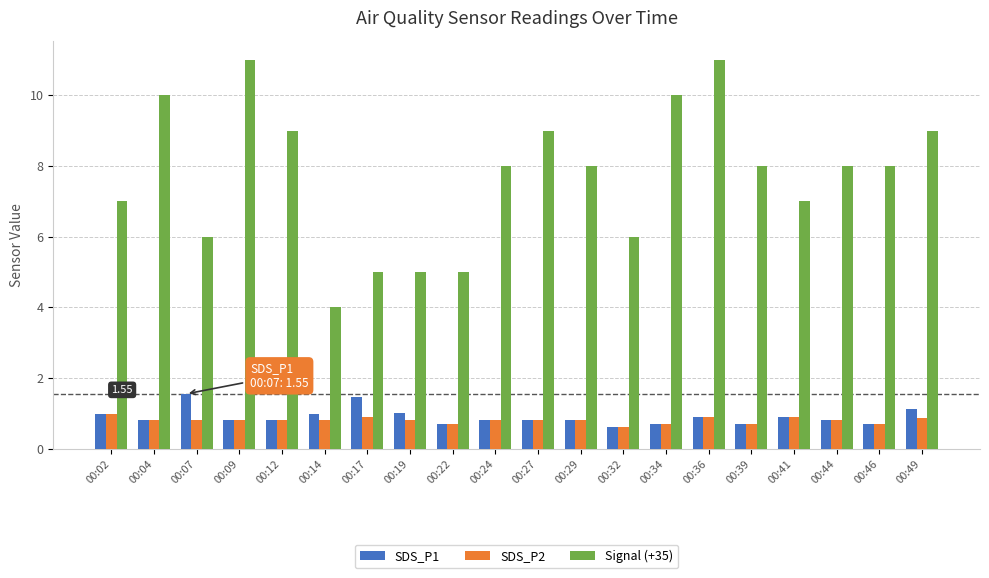

The Signal (+35) series shows 4.6 at 00:39. True or false?

False